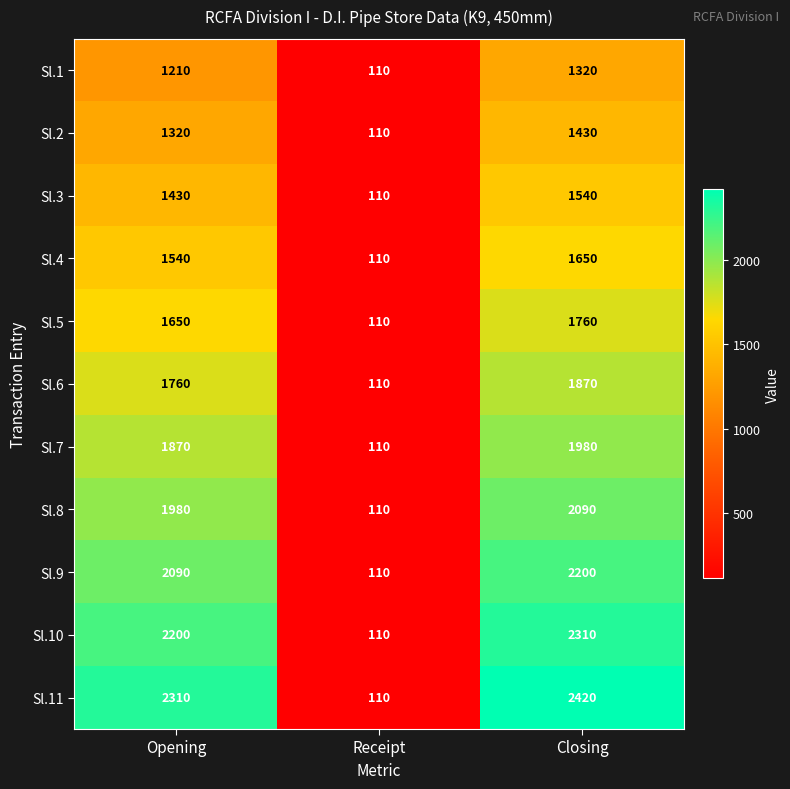

What is the total value across all series at Closing?

20570